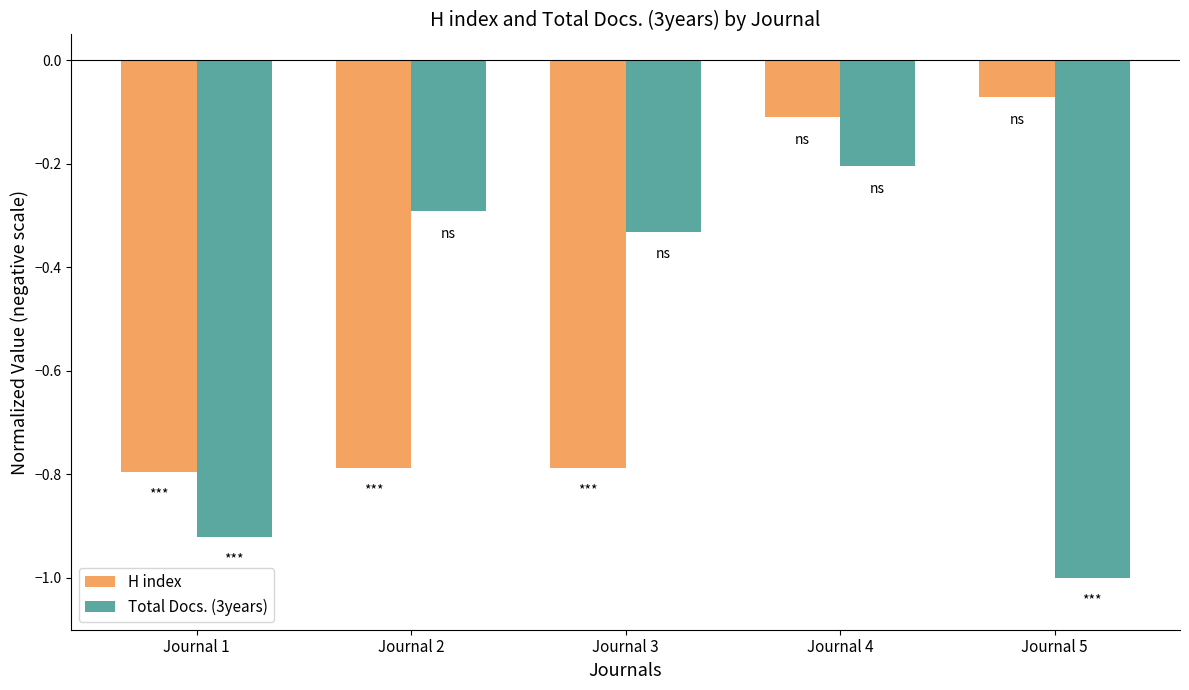

Rank the categories by Total Docs. (3years) value from highest to lowest.

Journal 4, Journal 2, Journal 3, Journal 1, Journal 5